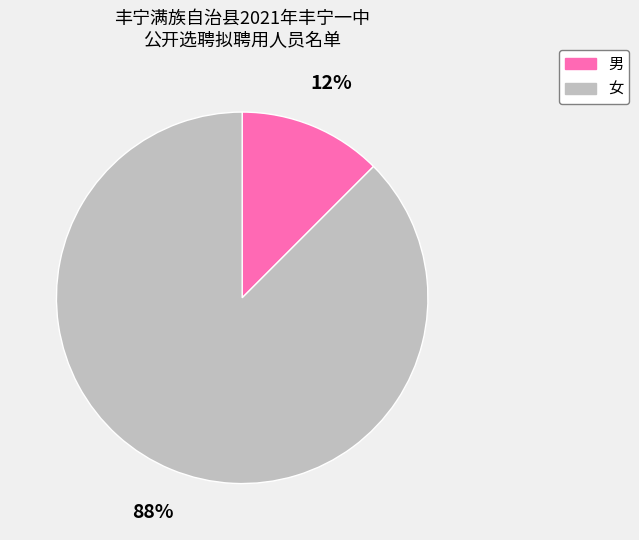

True or false: 男 accounts for 12% of the total.

True